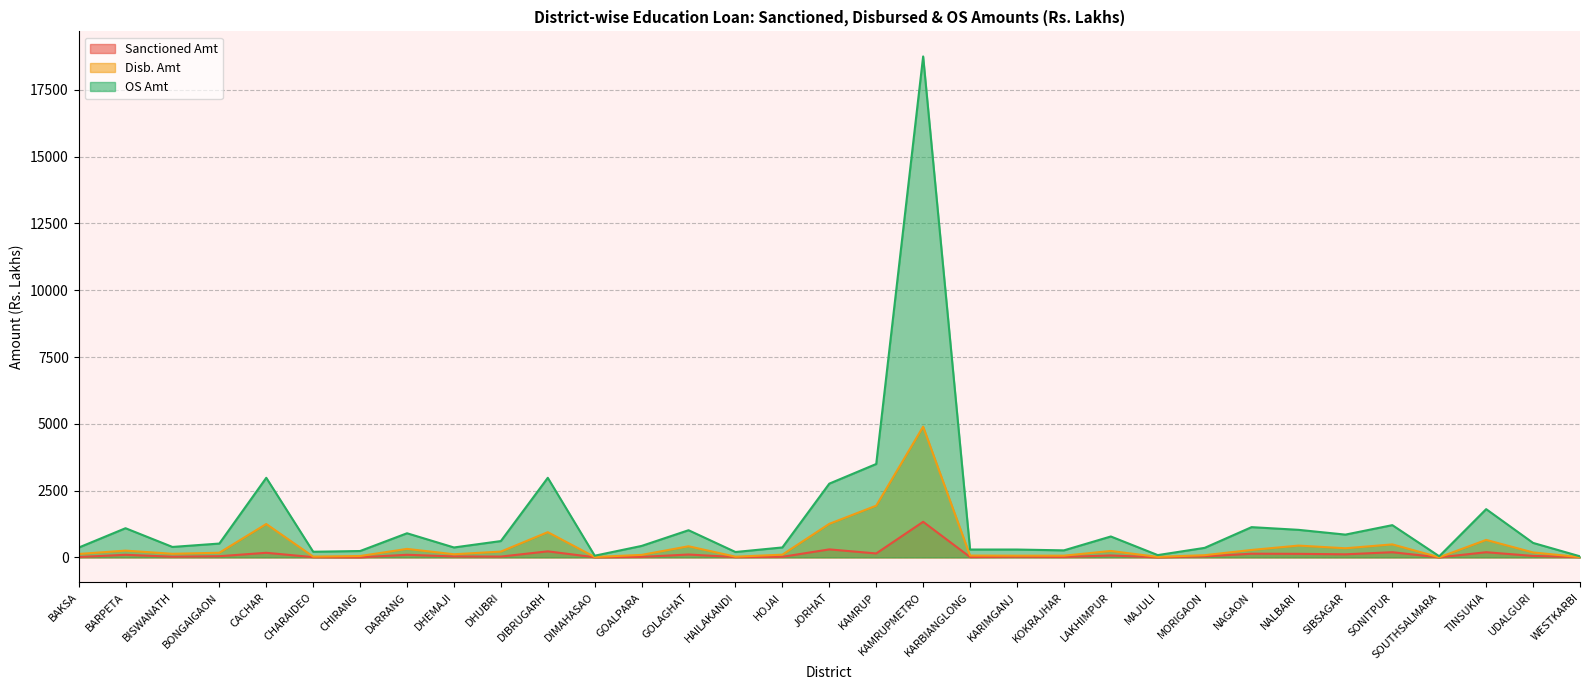

What is the label of the 22nd point from the left?

KOKRAJHAR